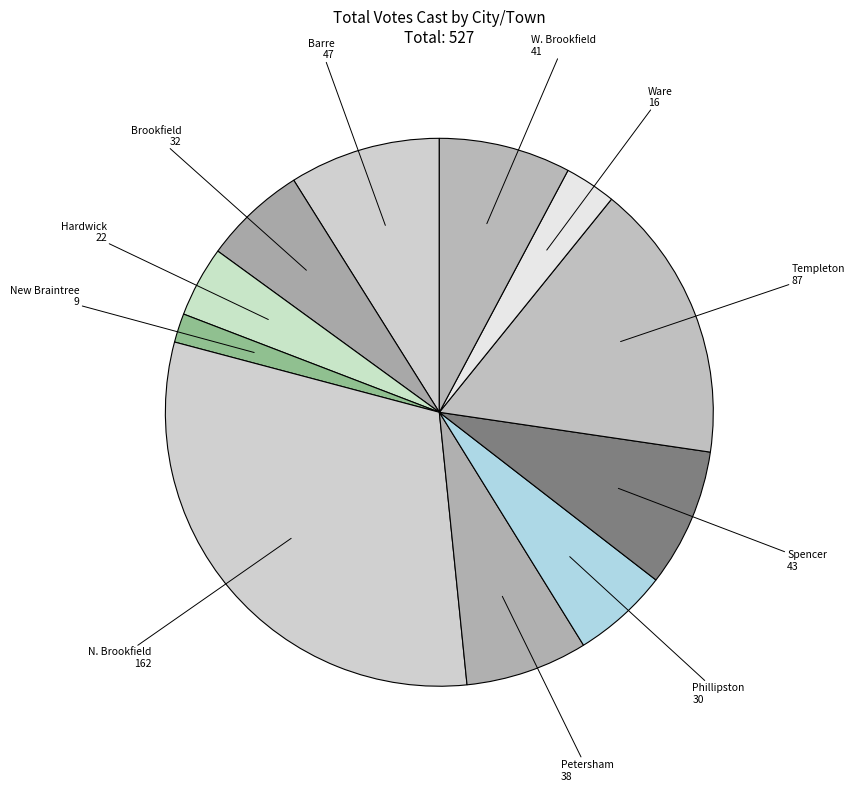

Which slice is the smallest?

New Braintree